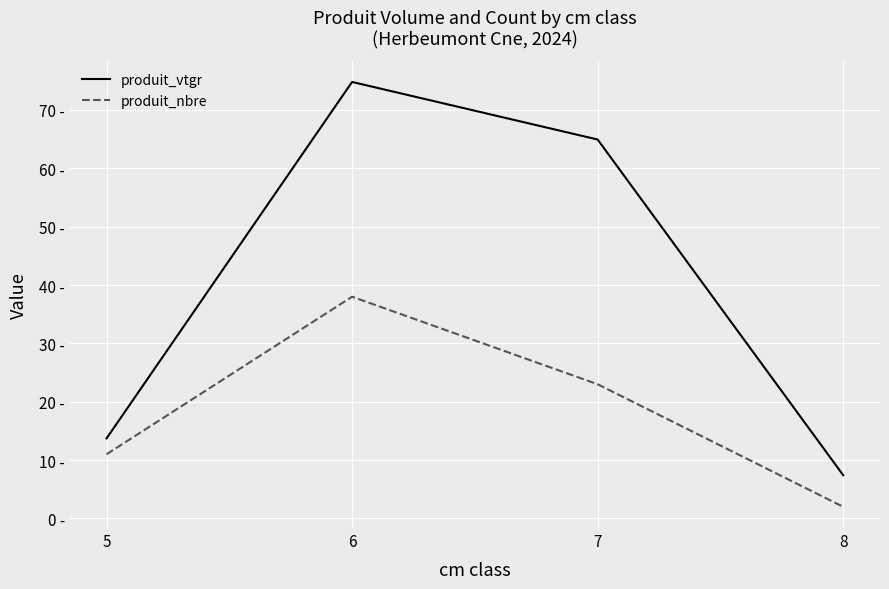

What are all the series names shown in the legend?

produit_vtgr, produit_nbre